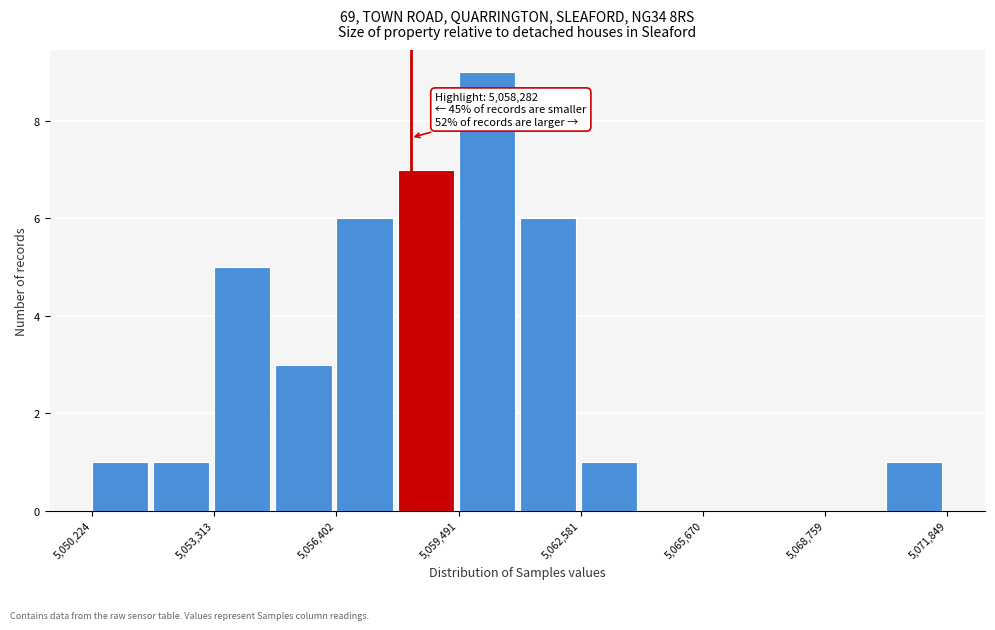

Read against the x-axis, roughly where is the centre of the tallest bar?

5060000